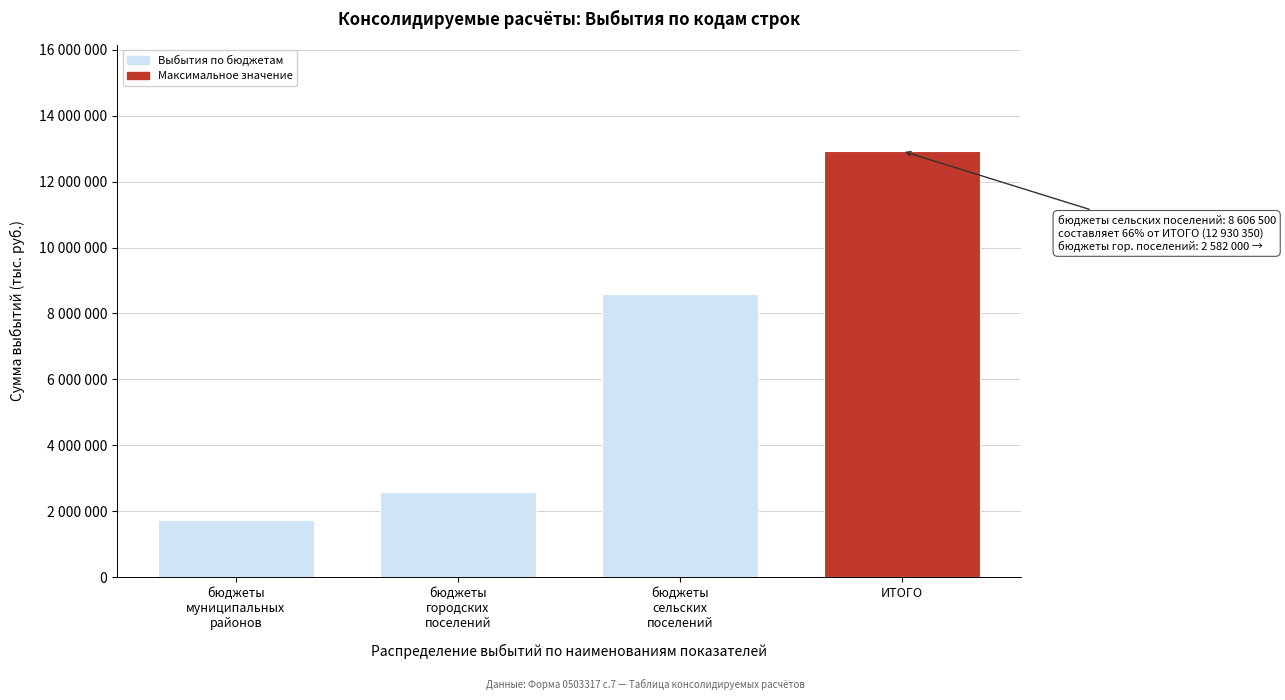

Does the chart contain any negative values?

No